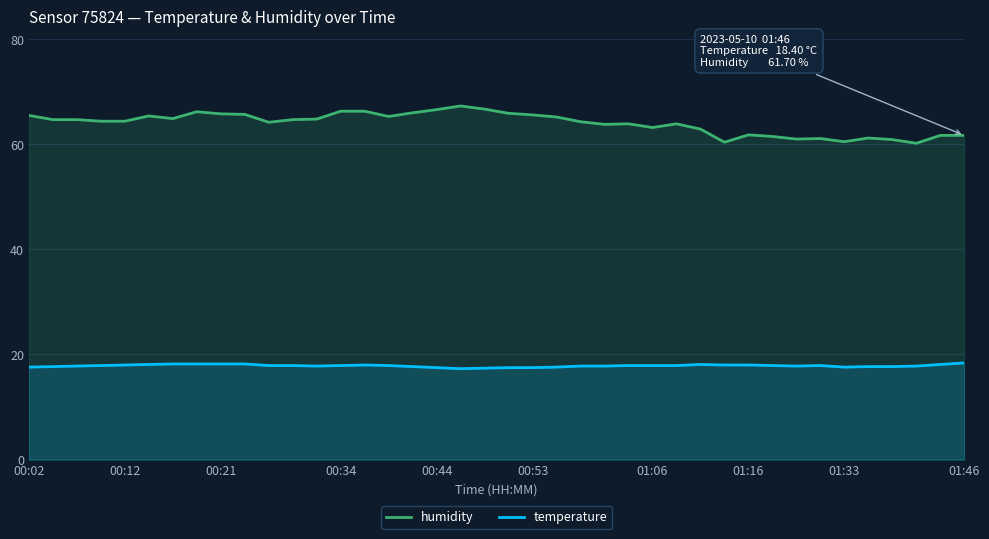

Reading left to right, extract all data points from this chart.

humidity: 65.5	64.7	64.7	64.4	64.4	65.4	64.9	66.2	65.8	65.7	64.2	64.7	64.8	66.3	66.3	65.3	66.0	66.6	67.3	66.7	65.9	65.6	65.2	64.3	63.8	63.9	63.2	63.9	62.9	60.4	61.8	61.5	61.0	61.1	60.5	61.2	60.9	60.2	61.7	61.7
temperature: 17.6	17.7	17.8	17.9	18.0	18.1	18.2	18.2	18.2	18.2	17.9	17.9	17.8	17.9	18.0	17.9	17.7	17.5	17.3	17.4	17.5	17.5	17.6	17.8	17.8	17.9	17.9	17.9	18.1	18.0	18.0	17.9	17.8	17.9	17.6	17.7	17.7	17.8	18.1	18.4